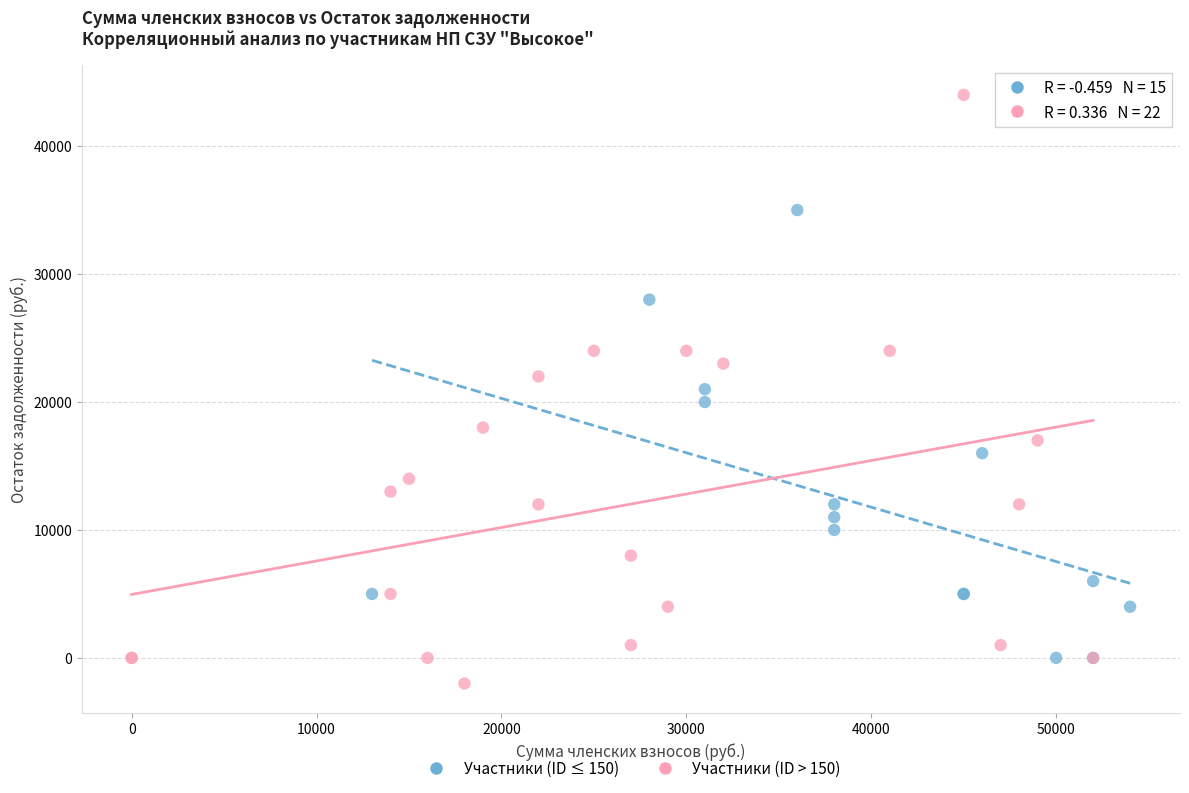

What are all the series names shown in the legend?

Участники (ID ≤ 150), Участники (ID > 150)